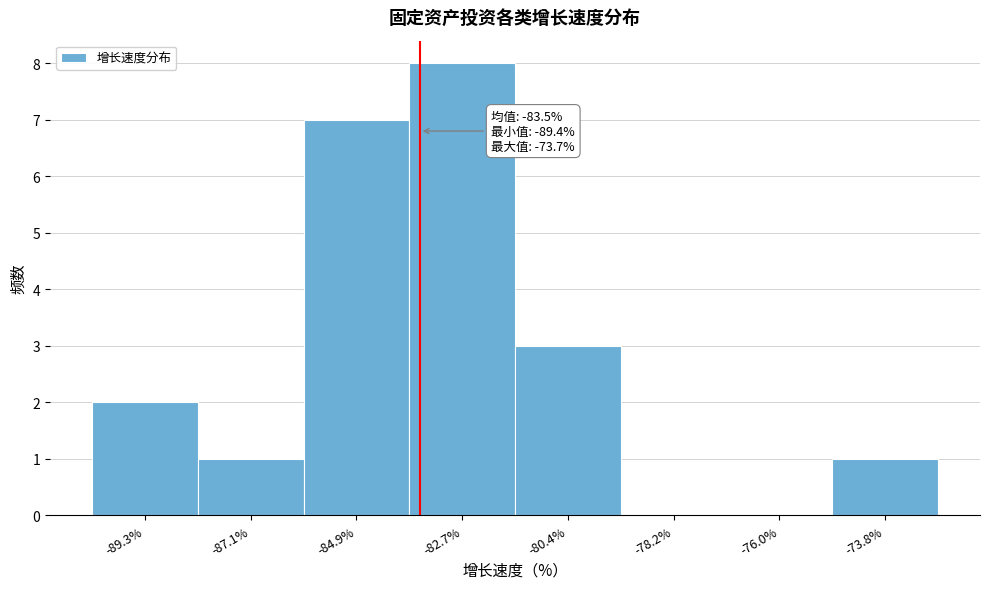

Which range on the x-axis has the tallest bar?

-84.0 to -81.5